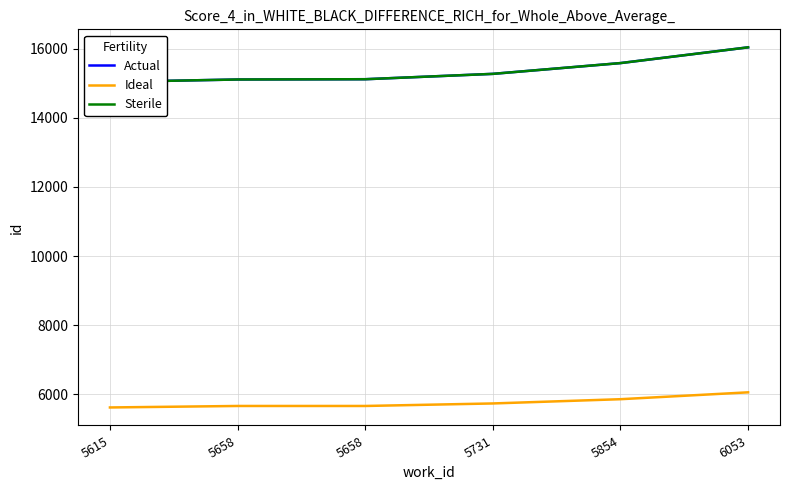

Which series changed the most between 5615 and 5658?

Actual